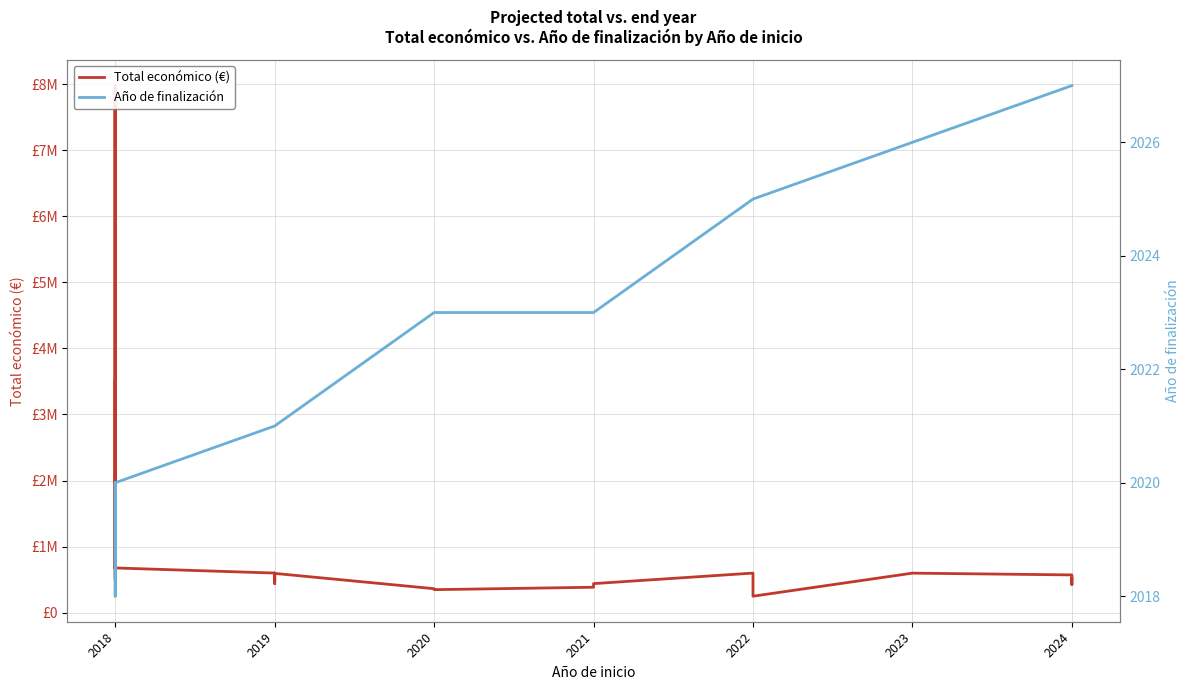

How many values in the Total económico (€) series exceed 543404?

15